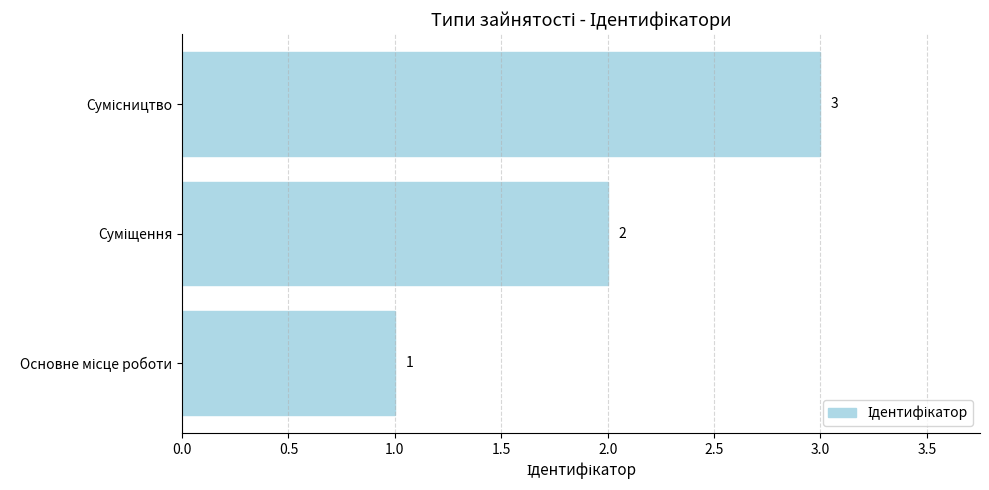

What is the maximum value shown in the chart?

3